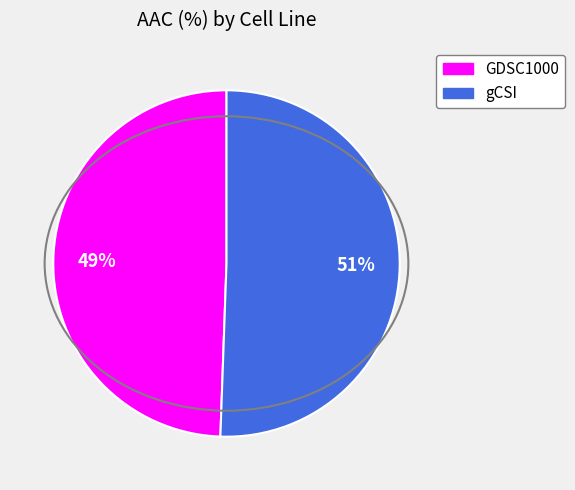

Rank the categories by value from lowest to highest.

GDSC1000, gCSI